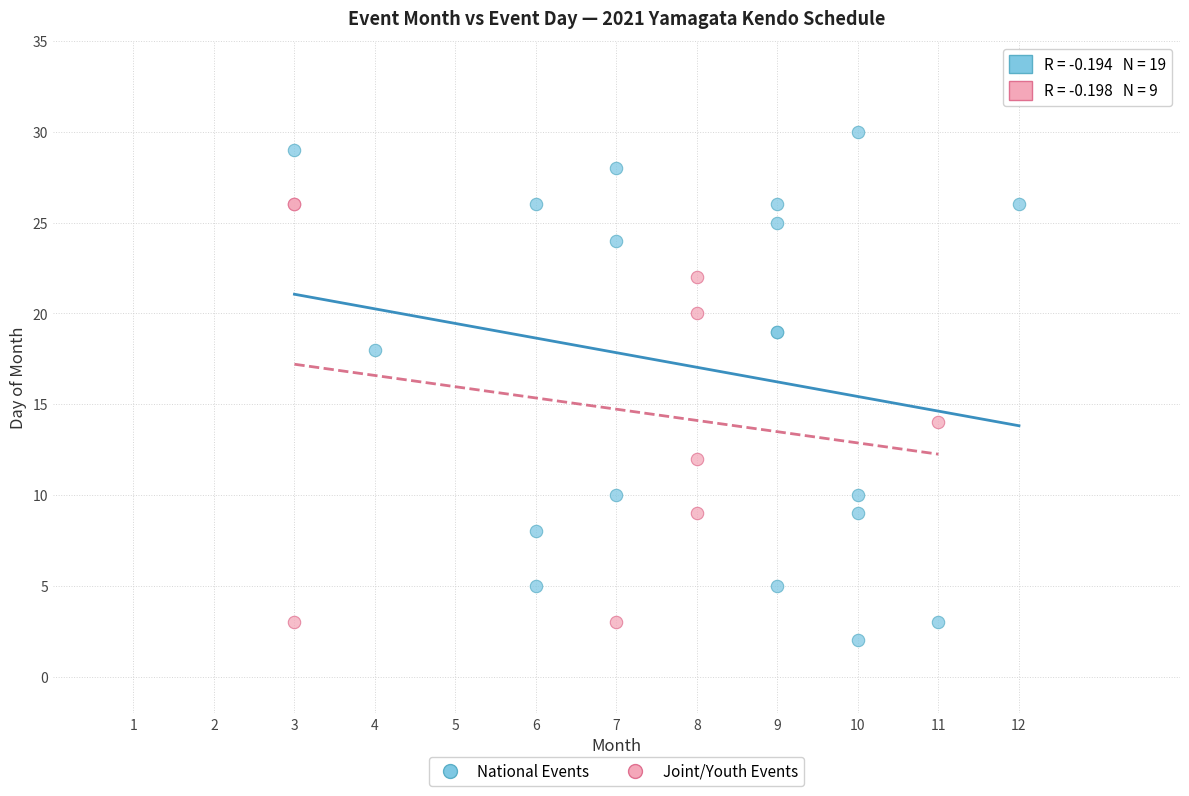

Which series contains the lowest Y value?

National Events